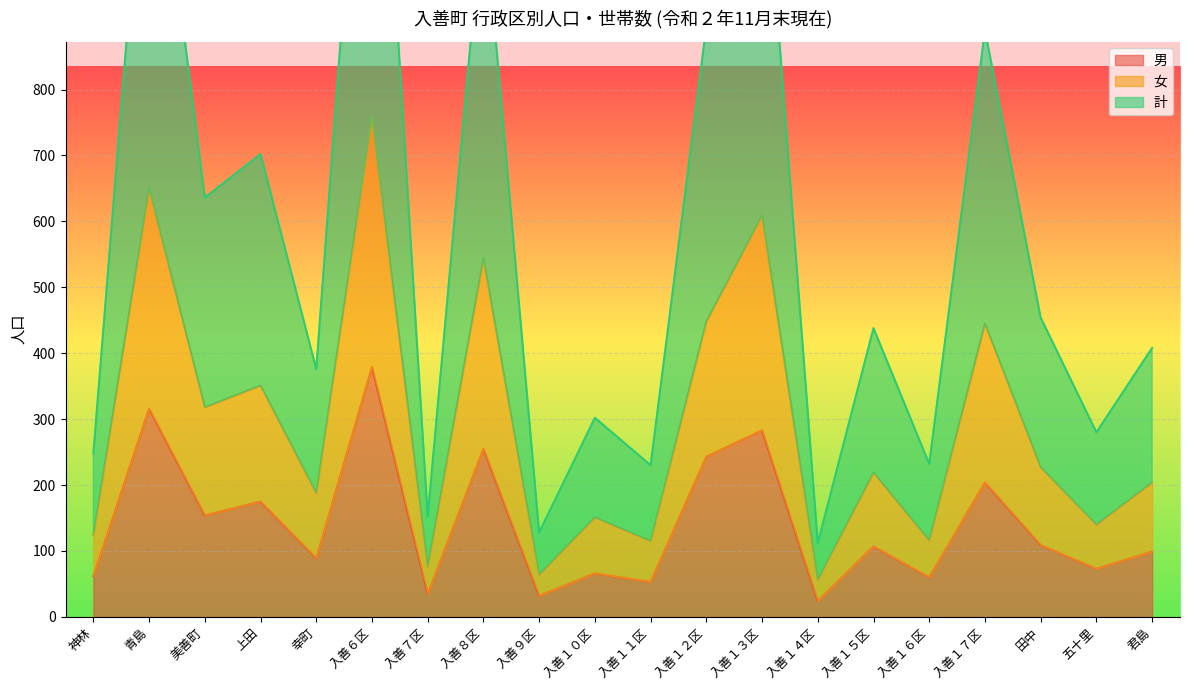

What position from the right is 青島?

19